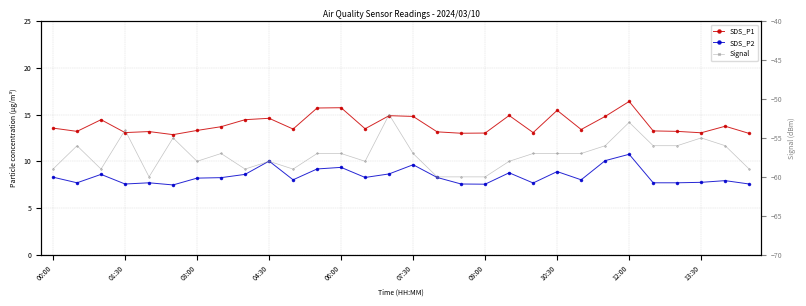

True or false: SDS_P2 has more than 2 points higher than both neighbors.

True